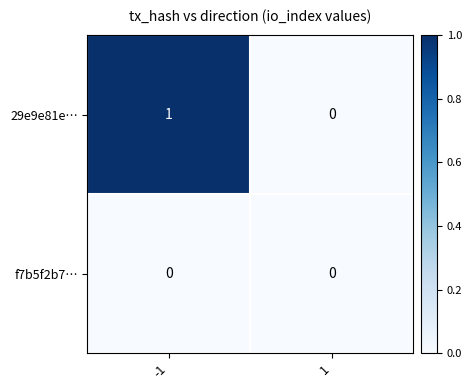

List the series in order of their peak value, highest first.

29e9e81e…, f7b5f2b7…